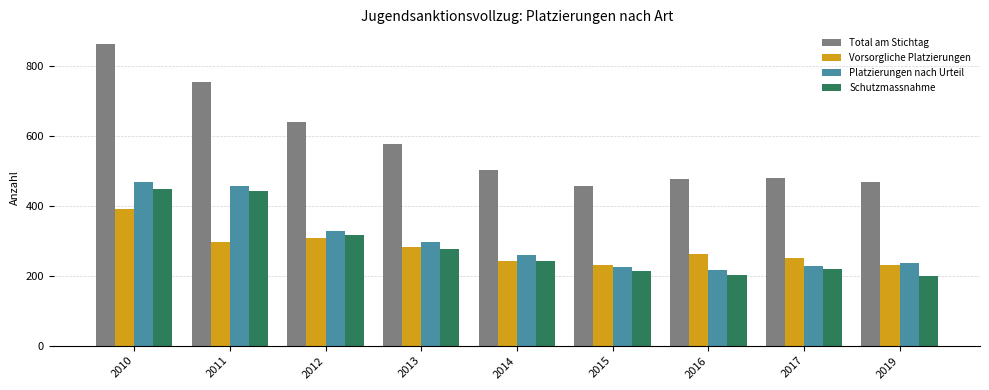

What is the value of the Total am Stichtag bar at the 2nd from the left?

753